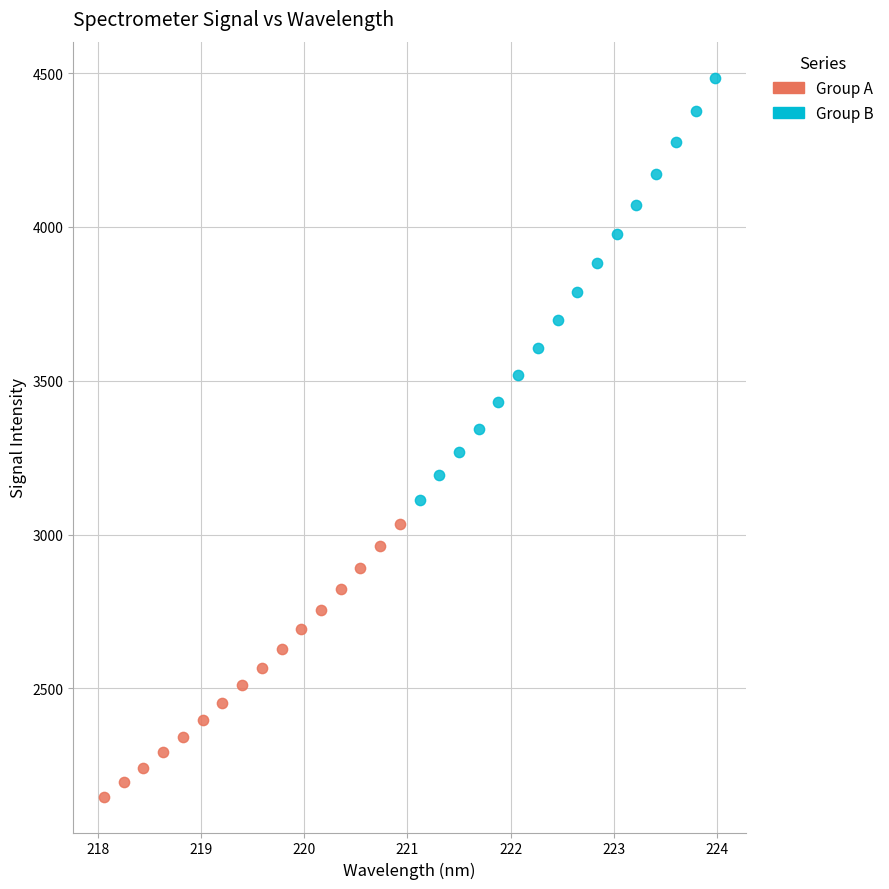

Which series has the widest spread of Y values?

Group B